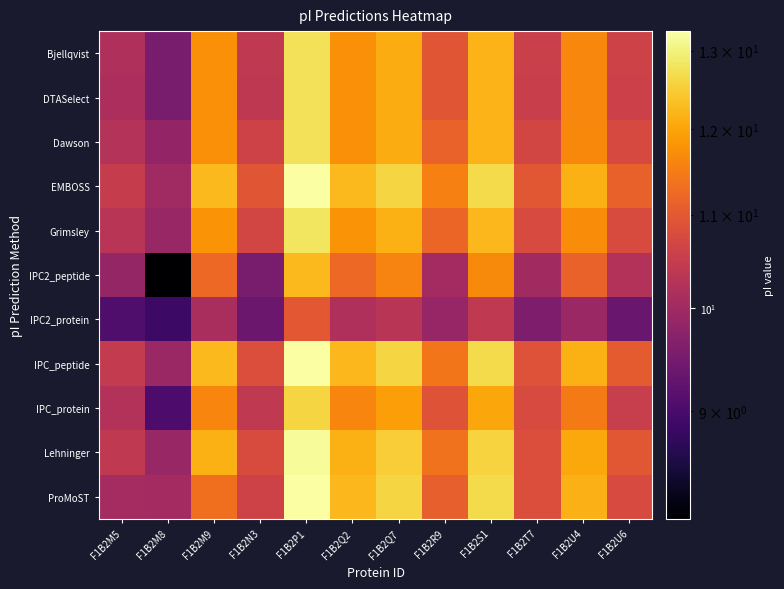

Between F1B2P1 and F1B2T7, which series saw the biggest shift?

ProMoST